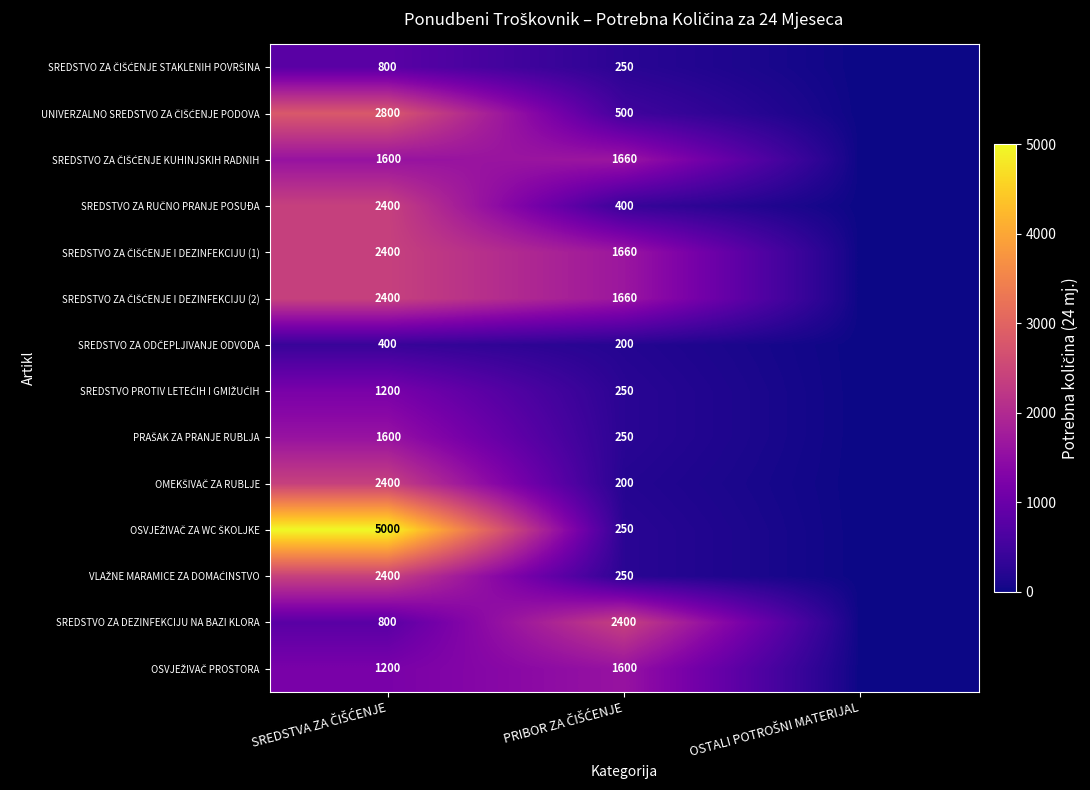

Which category has the highest value in the SREDSTVO ZA ČIŠĆENJE I DEZINFEKCIJU (2) series?

SREDSTVA ZA ČIŠĆENJE